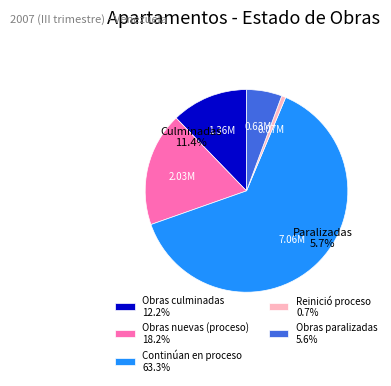

Count the number of slices in the pie.

5